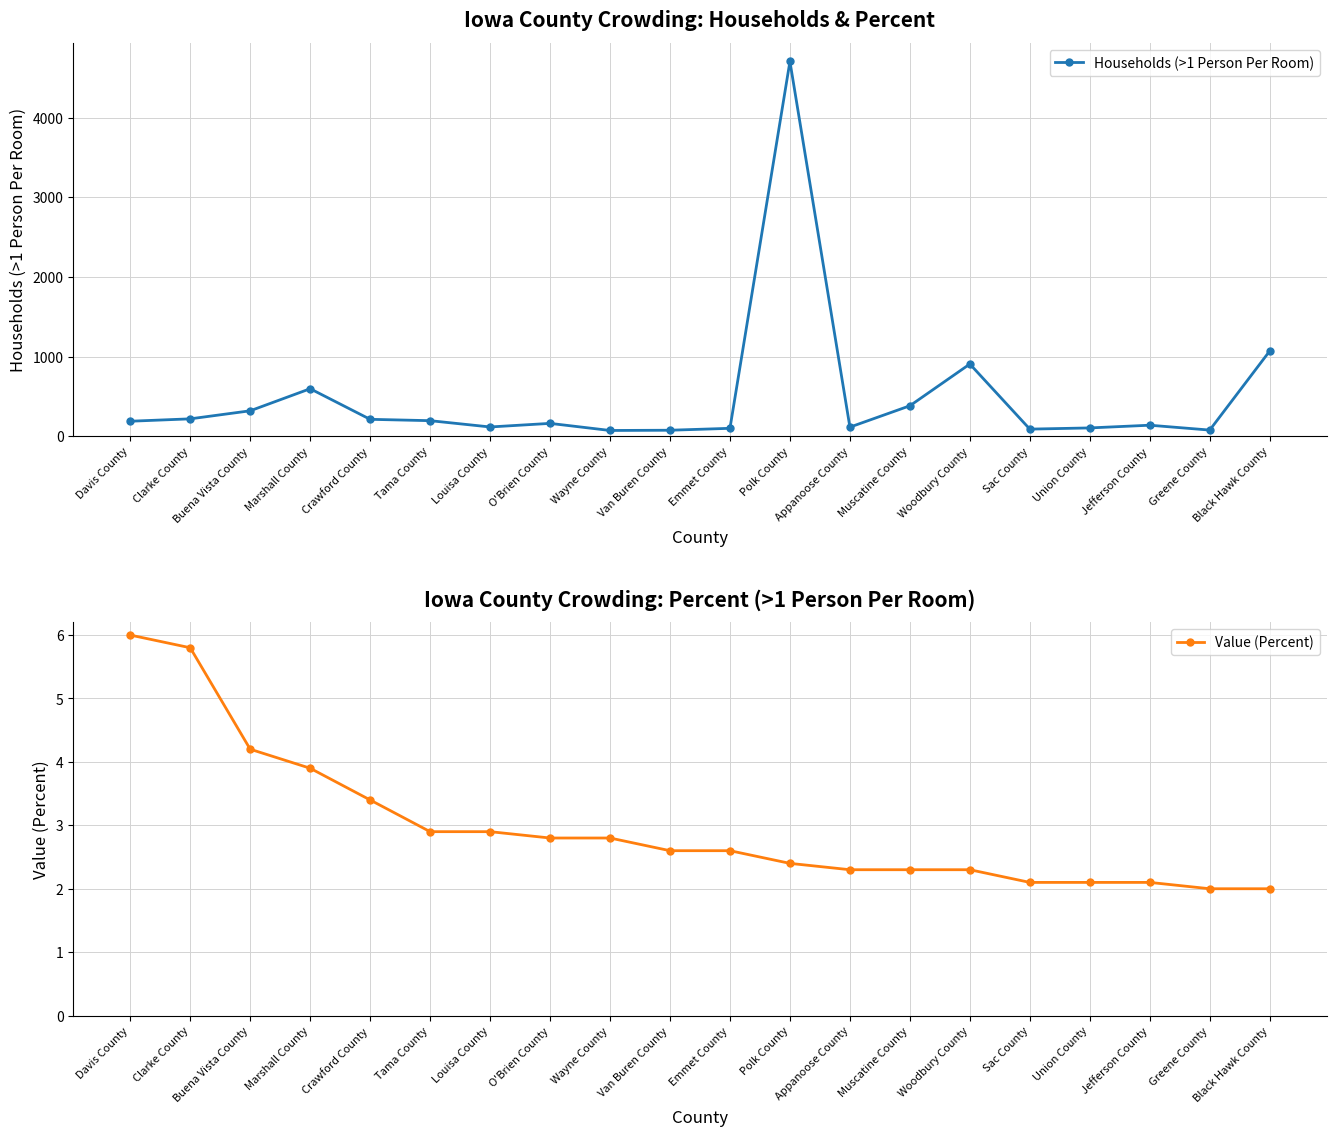

List the series in order of their overall mean, lowest first.

Value (Percent), Households (>1 Person Per Room)